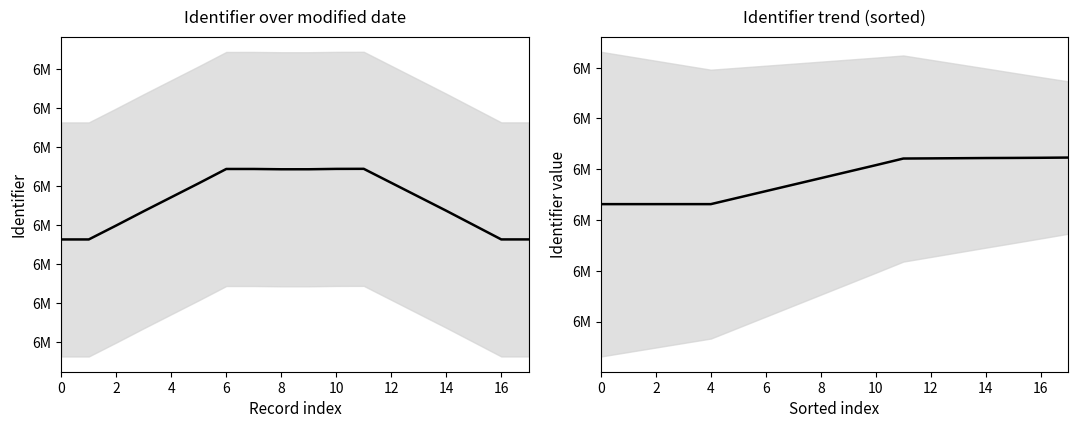

How many data points in Identifier (smoothed) are above 6137194?

9